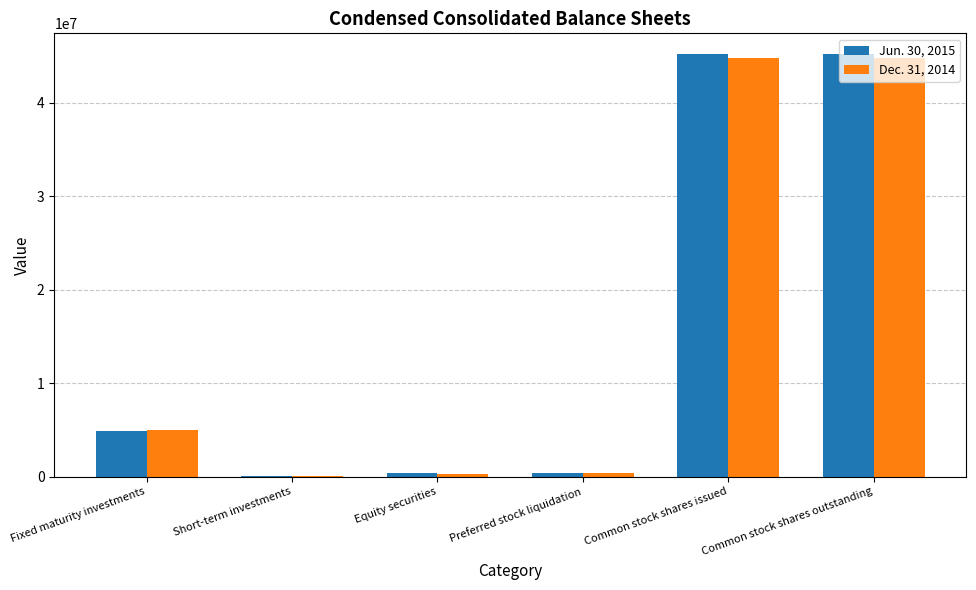

What is the difference between the Jun. 30, 2015 values at Short-term investments and Equity securities?

391346